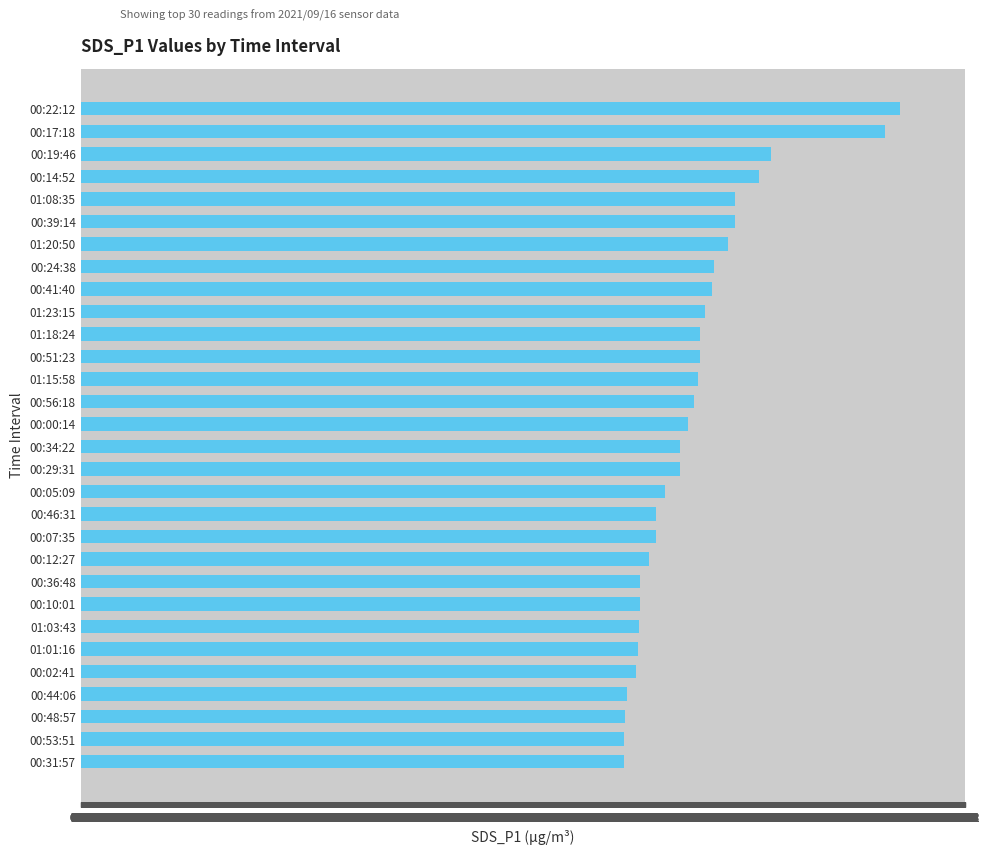

What is the sum of all values?

518.0